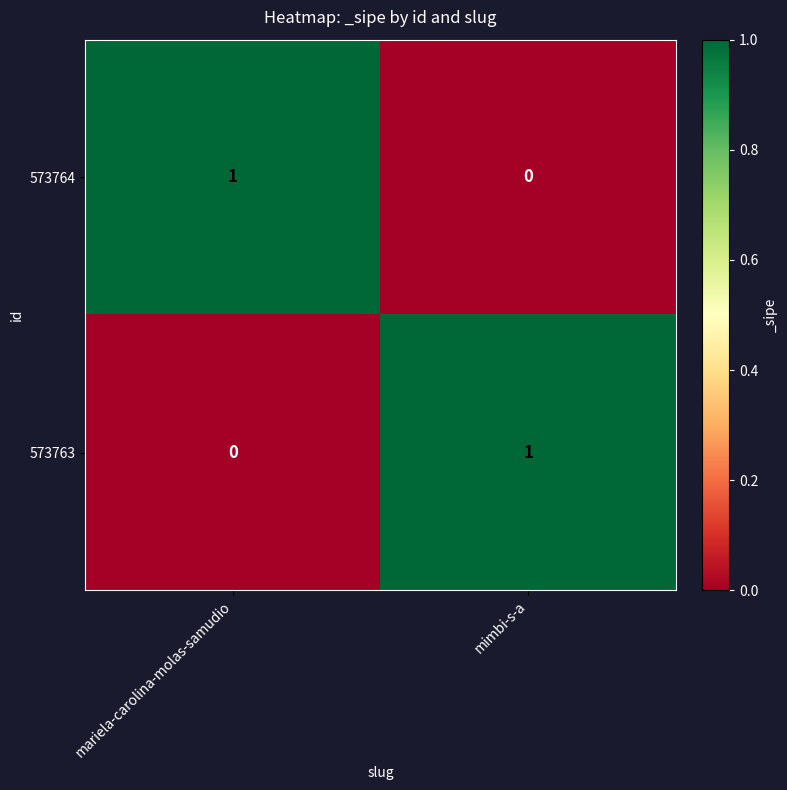

Is the value of 573763 at mimbi-s-a greater than the value of 573764 at mimbi-s-a?

Yes